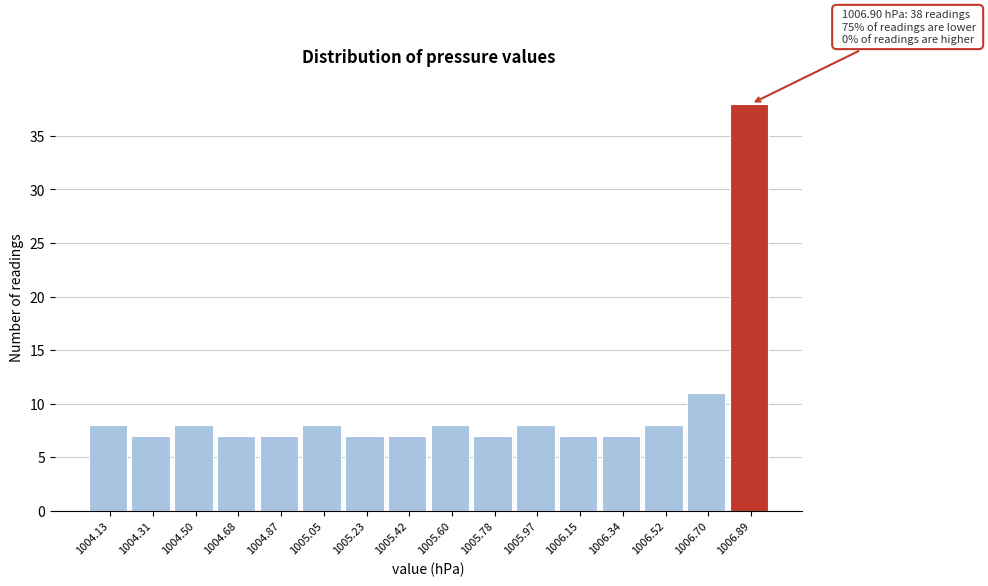

Reading left to right, what are all the values shown in this chart?

8	7	8	7	7	8	7	7	8	7	8	7	7	8	11	38